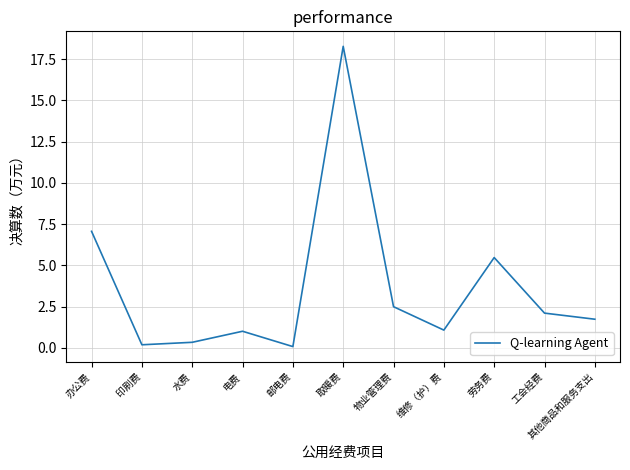

Which label corresponds to the largest value in the chart?

取暖费